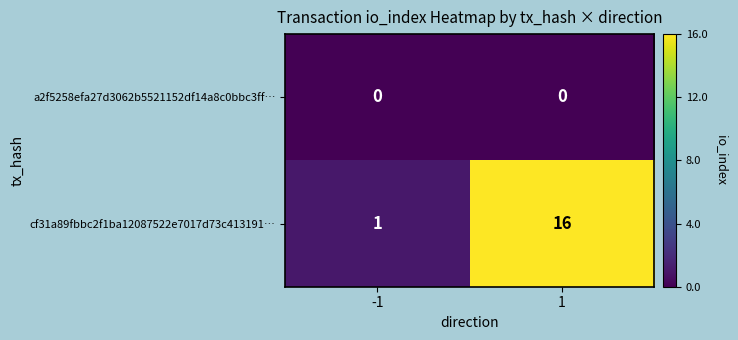

What is the total value across all series at 1?

16